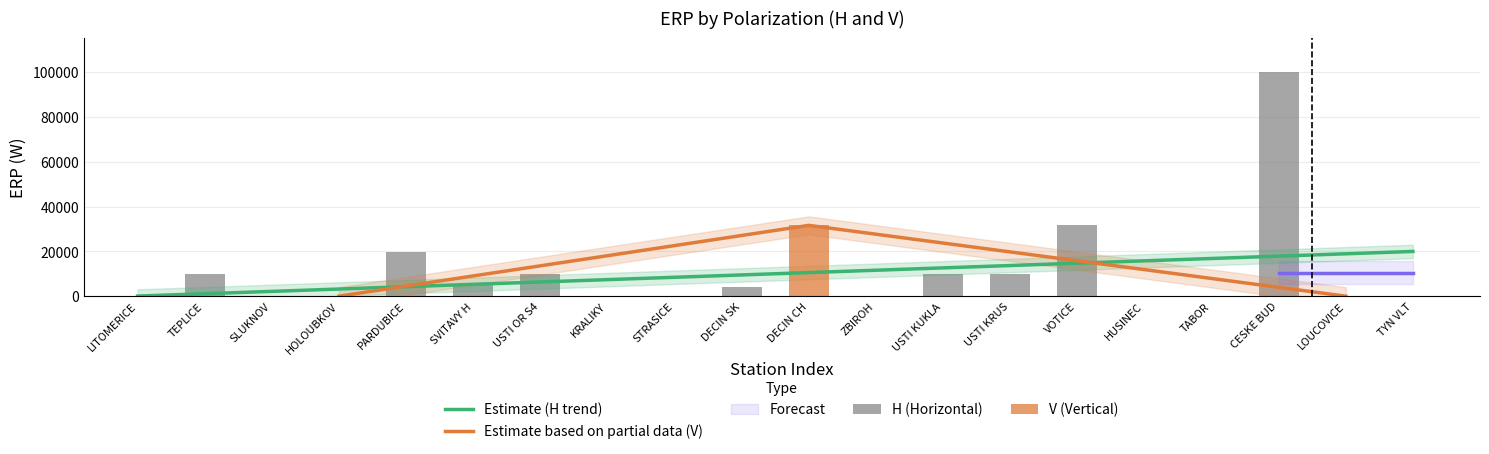

Are the bars grouped side by side (vs. stacked)?

No